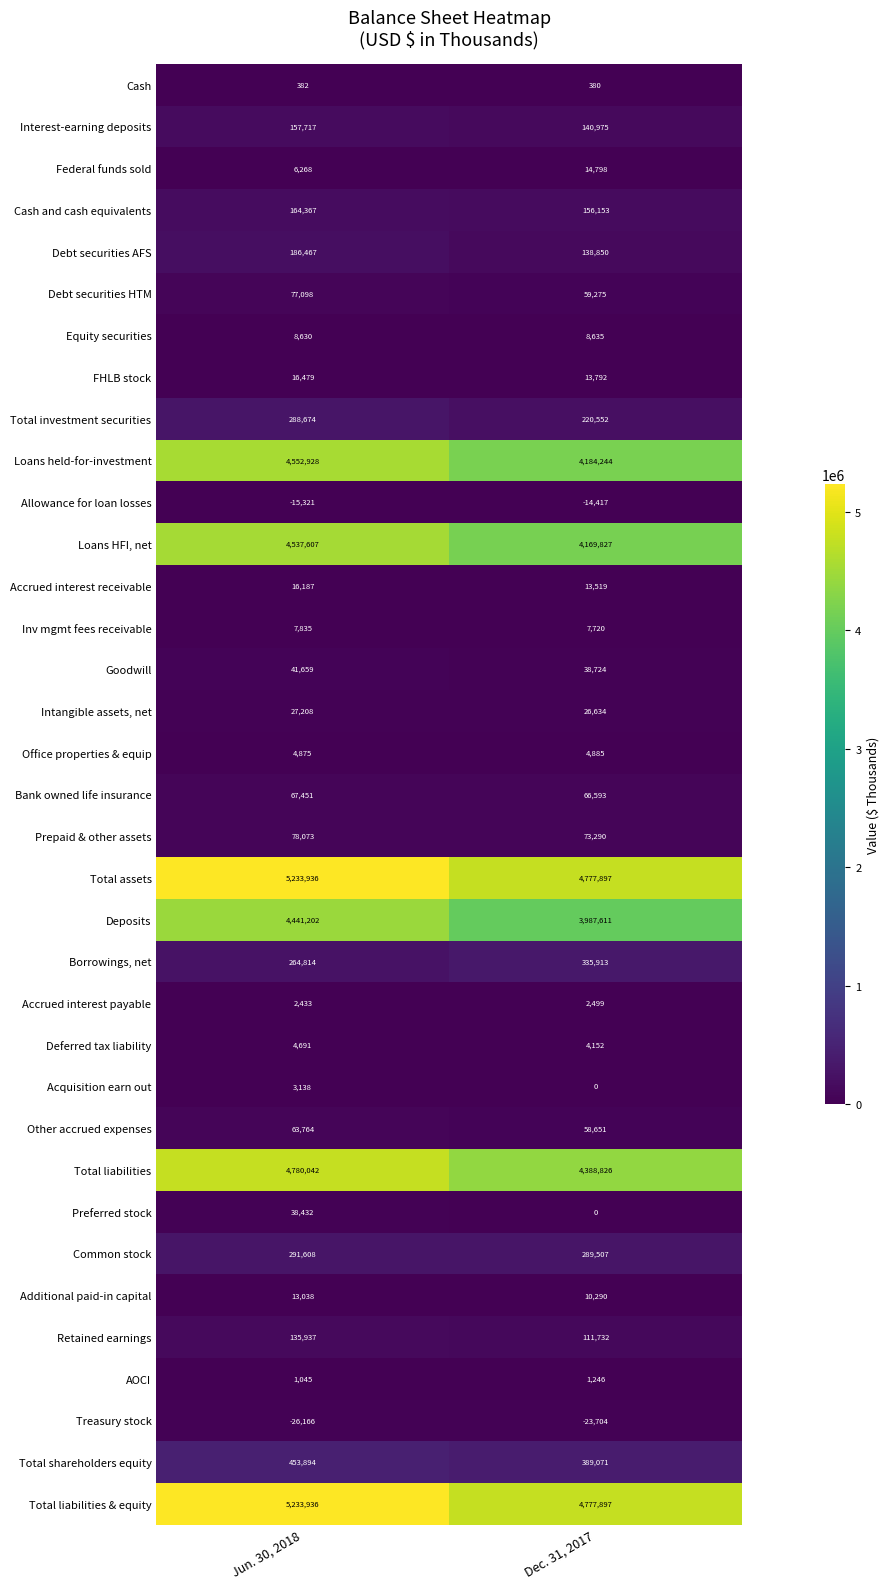

What is the average value of the Acquisition earn out series?

1569